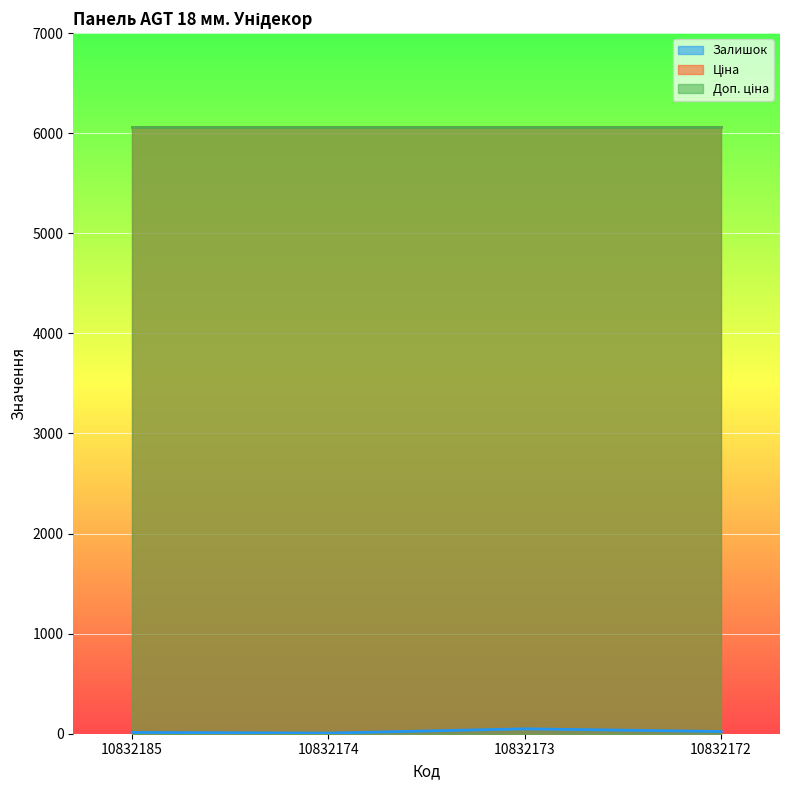

How many lines are shown in the chart?

3